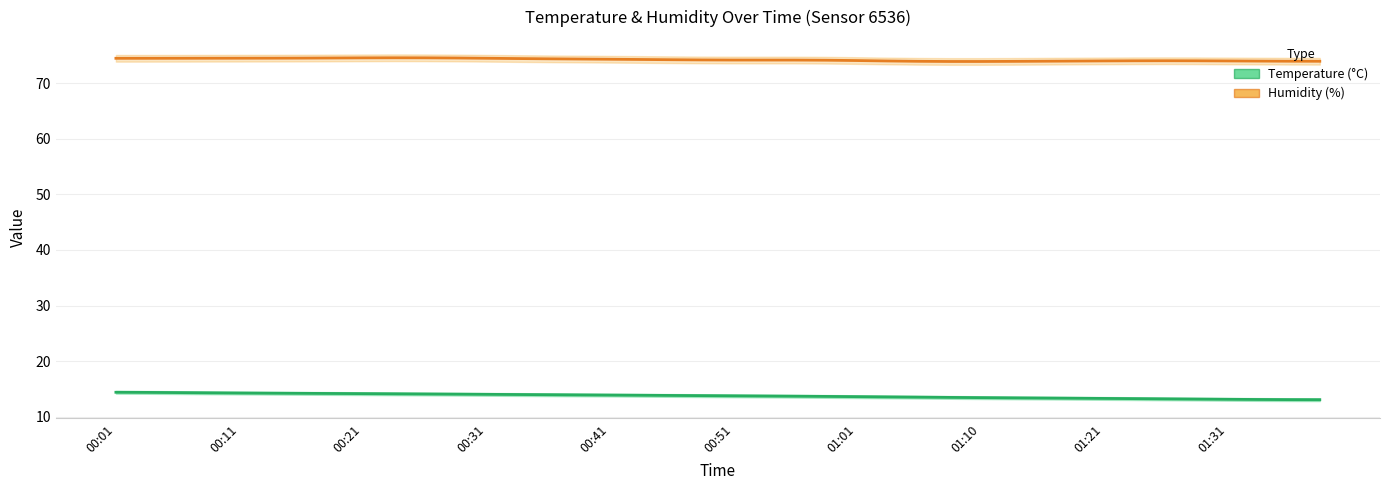

Count the number of data series in this chart.

2